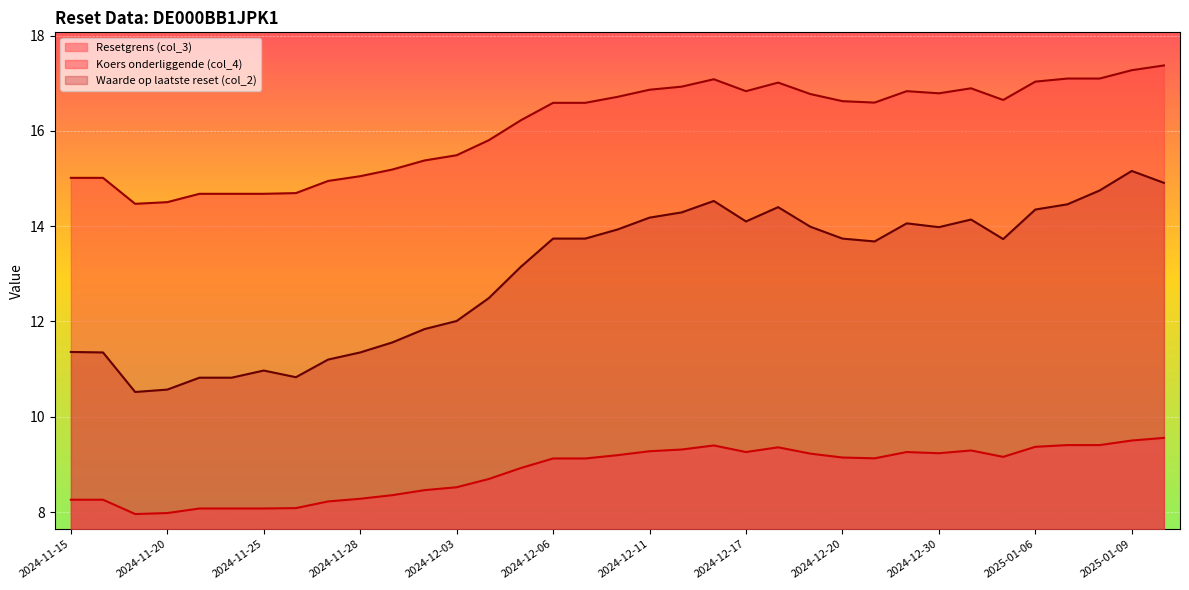

True or false: Resetgrens (col_3) has more than 2 points higher than both neighbors.

True